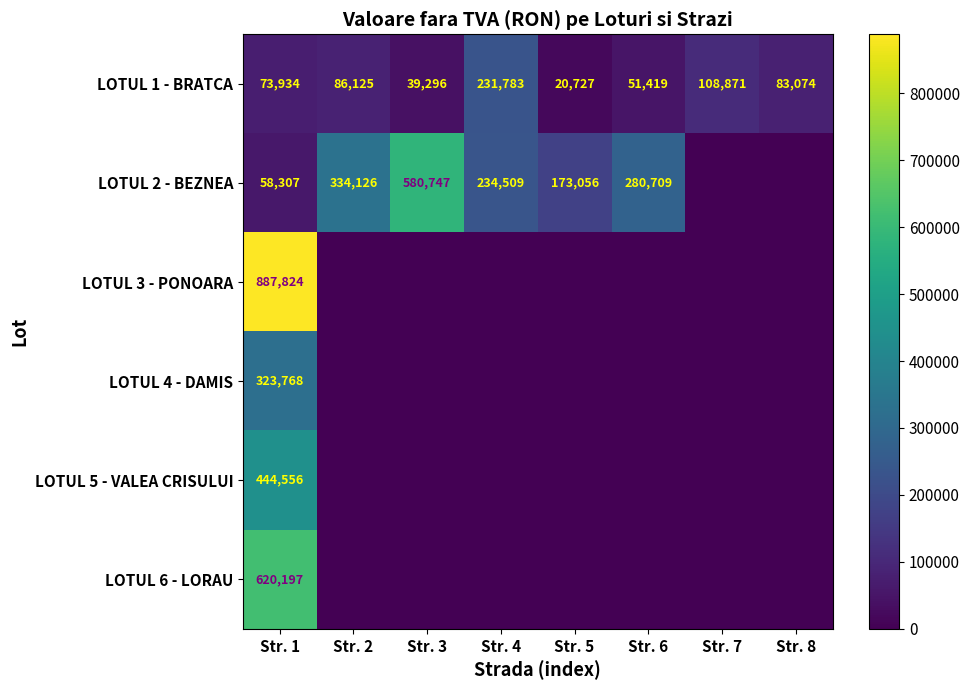

Which category has the highest value in the LOTUL 1 - BRATCA series?

Str. 4